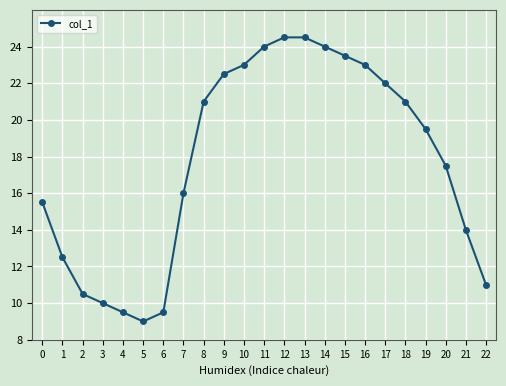

Count the number of categories in the chart.

23